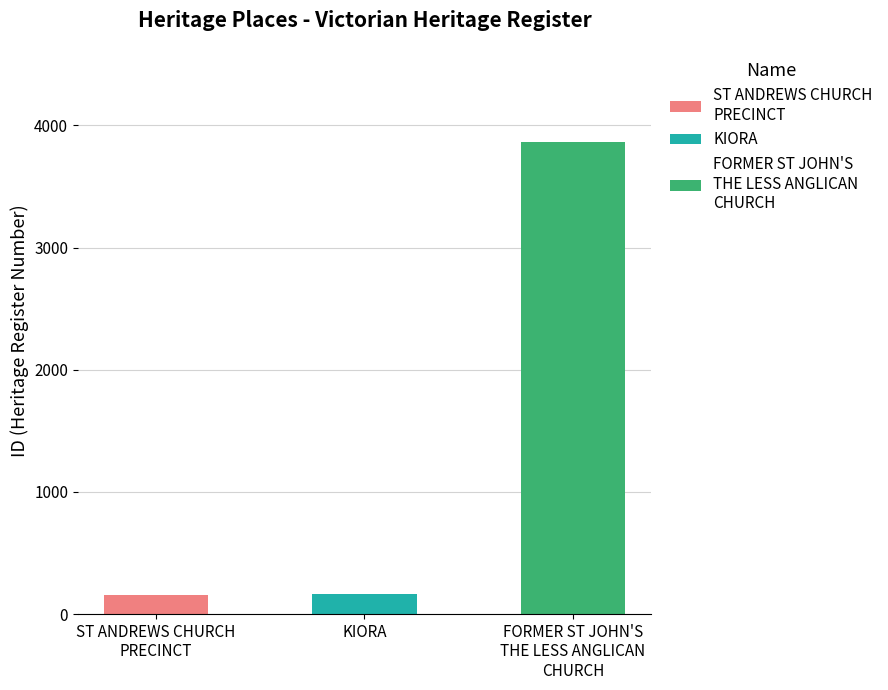

What is the difference between the values at FORMER ST JOHN'S THE LESS ANGLICAN CHURCH and KIORA?

3701